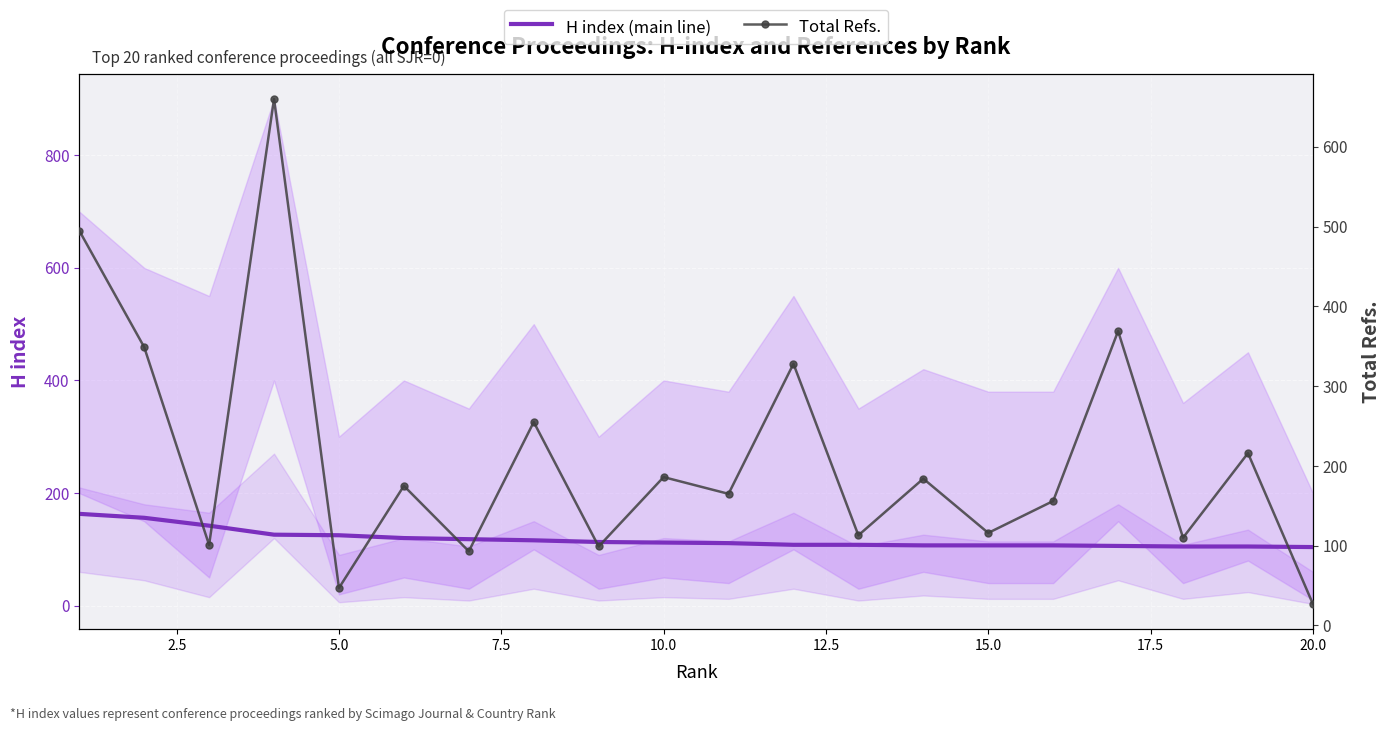

Is the value of Total Refs. at 0.0 greater than the value of H index (main line) at 17.5?

Yes